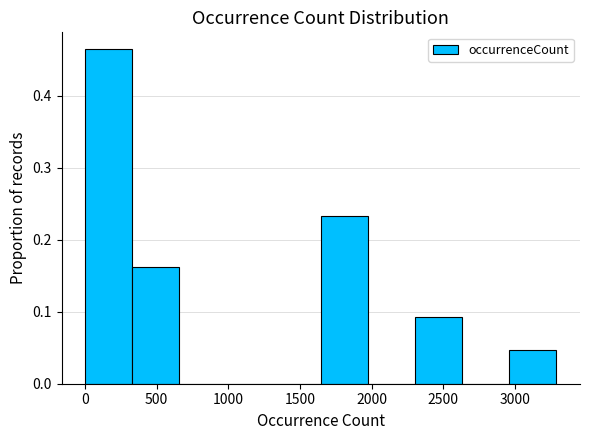

How tall is the bar that spans 2950 to 3300 on the x-axis? Neither the bar edges nor the heights are printed on the chart, so give them approximately, as read against the axes.

0.05